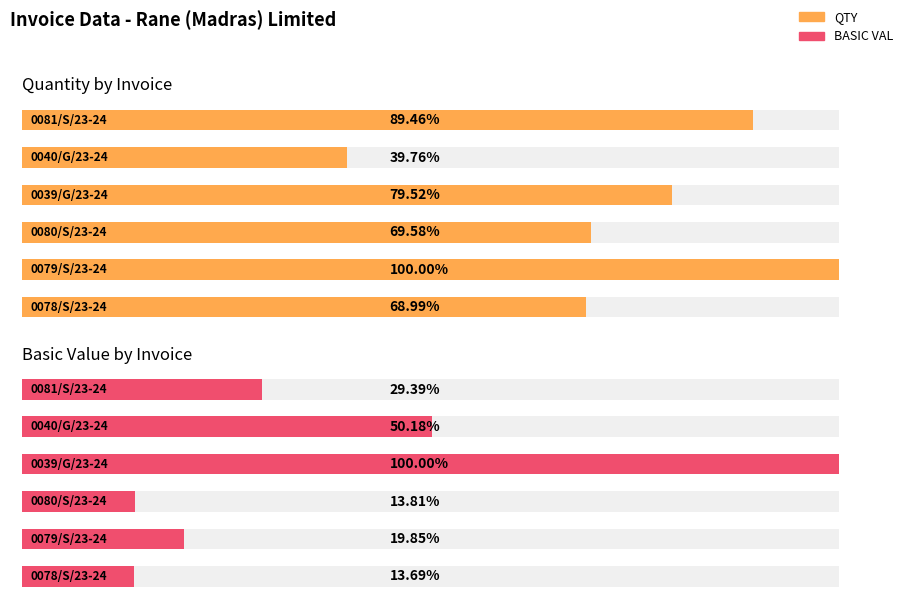

How many groups of bars are there?

6